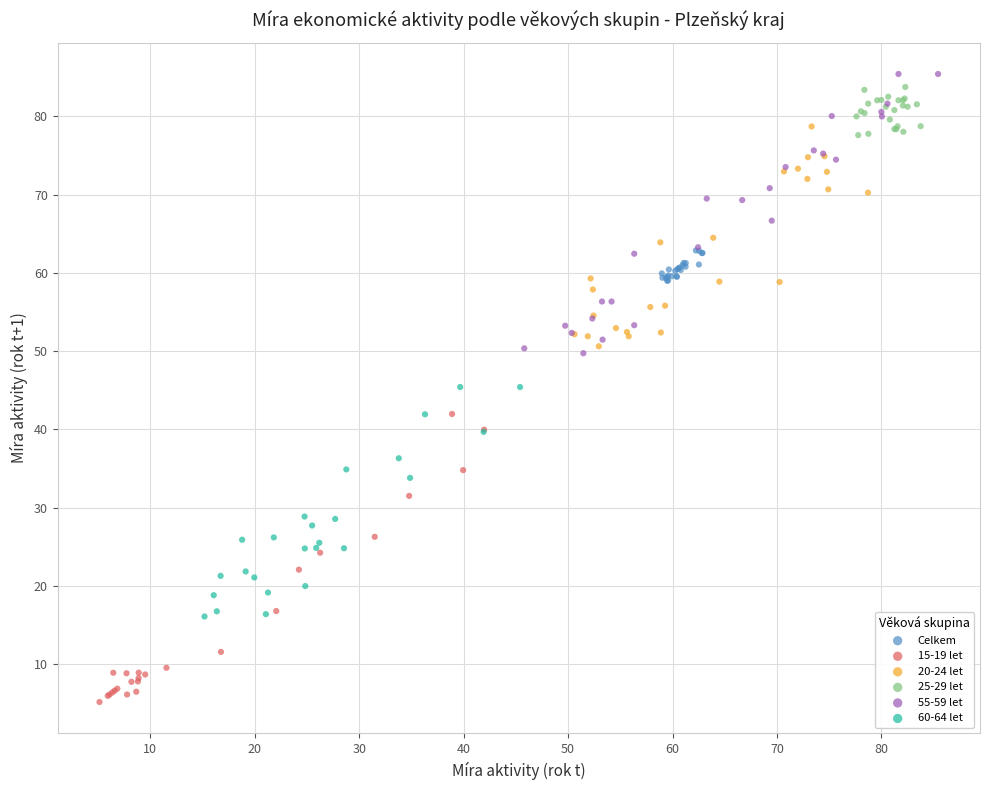

Which series reaches the minimum Y coordinate?

15-19 let